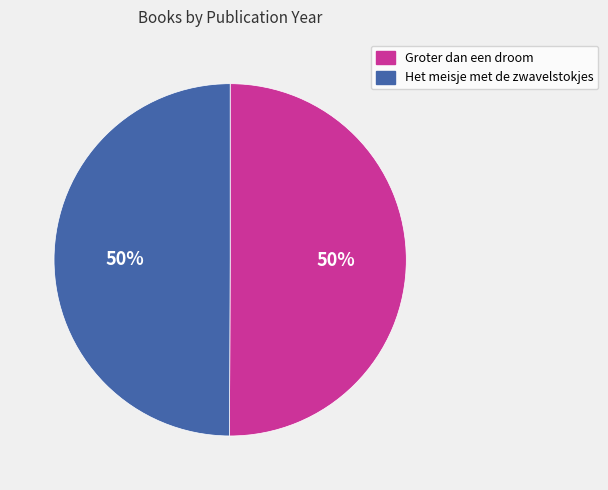

To the nearest percent, what is the combined percentage of Groter dan een droom and Het meisje met de zwavelstokjes?

100%